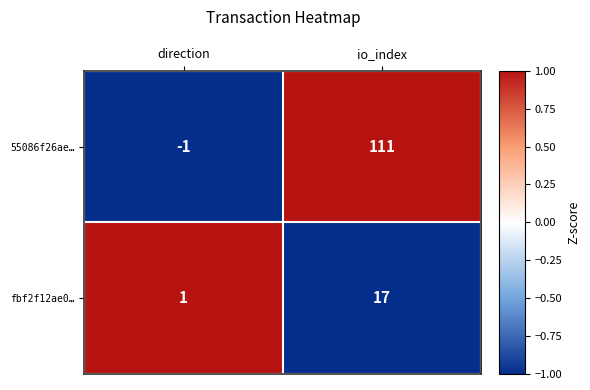

What is the smallest value displayed?

-1